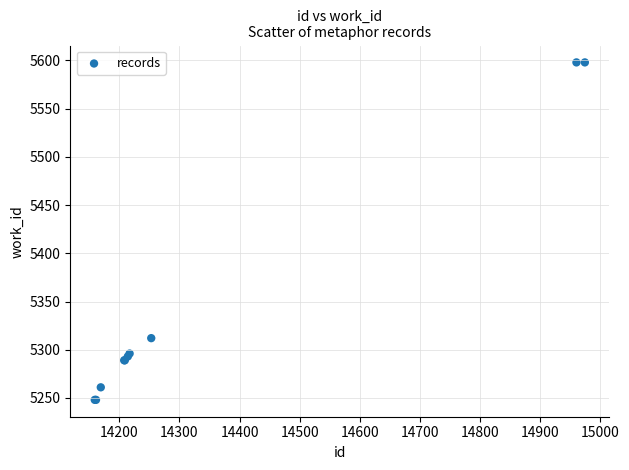

What Y value in the scatter plot is closest to 5423?

5312